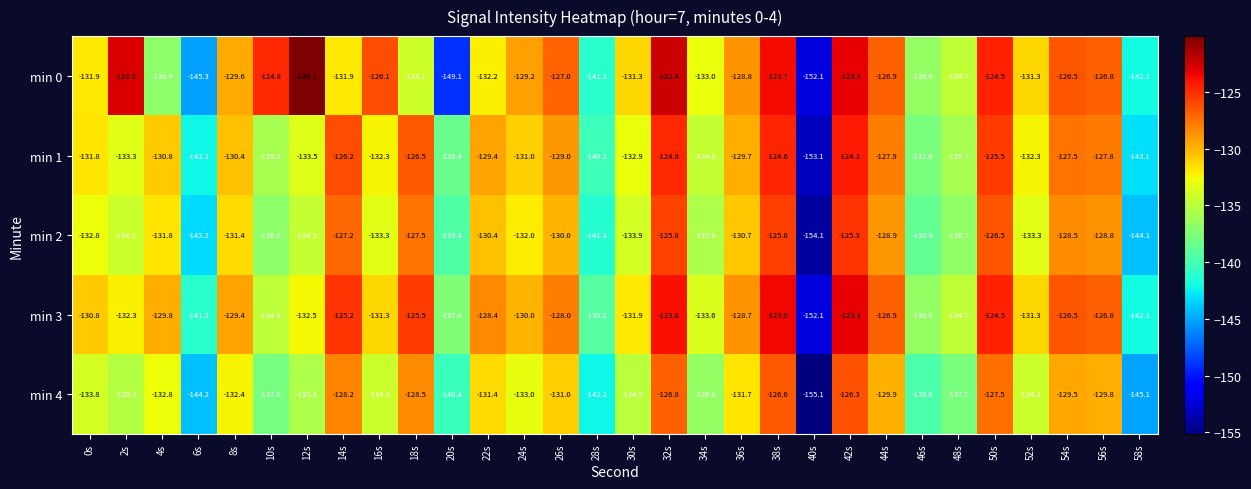

What is the average value of the min 0 series?

-131.5